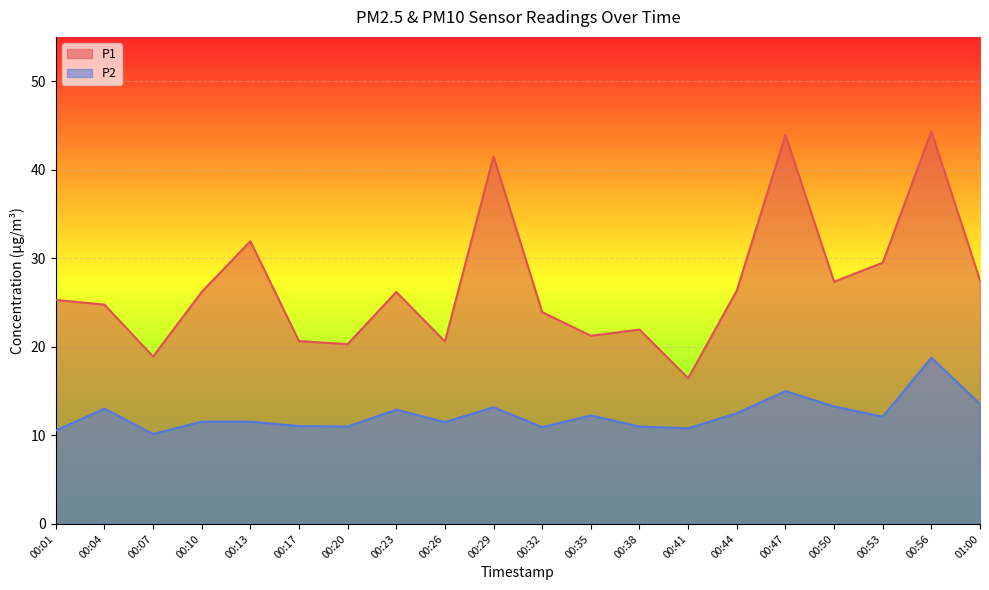

At which category does P2 reach its first local valley?

00:07